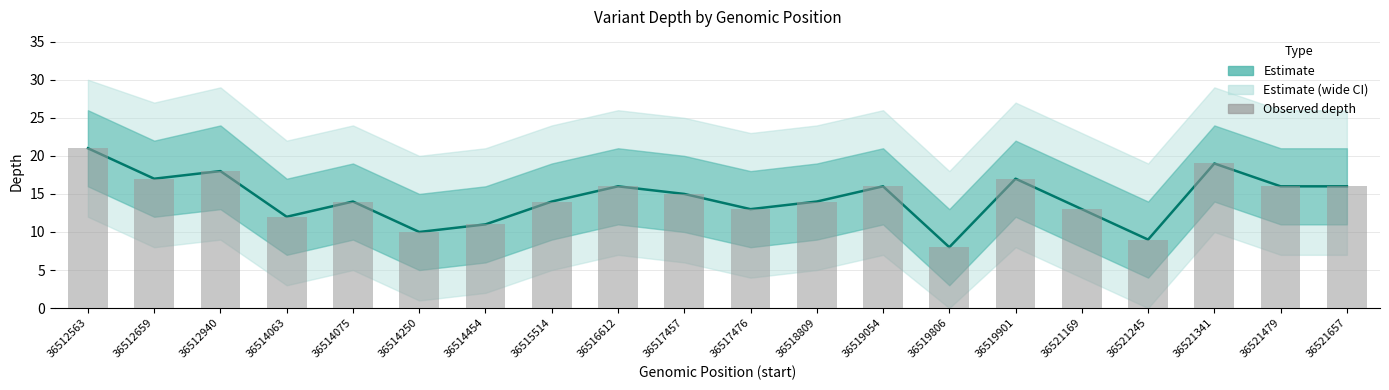

Reading right to left, transcribe all the data shown in this chart.

16	16	19	9	13	17	8	16	14	13	15	16	14	11	10	14	12	18	17	21